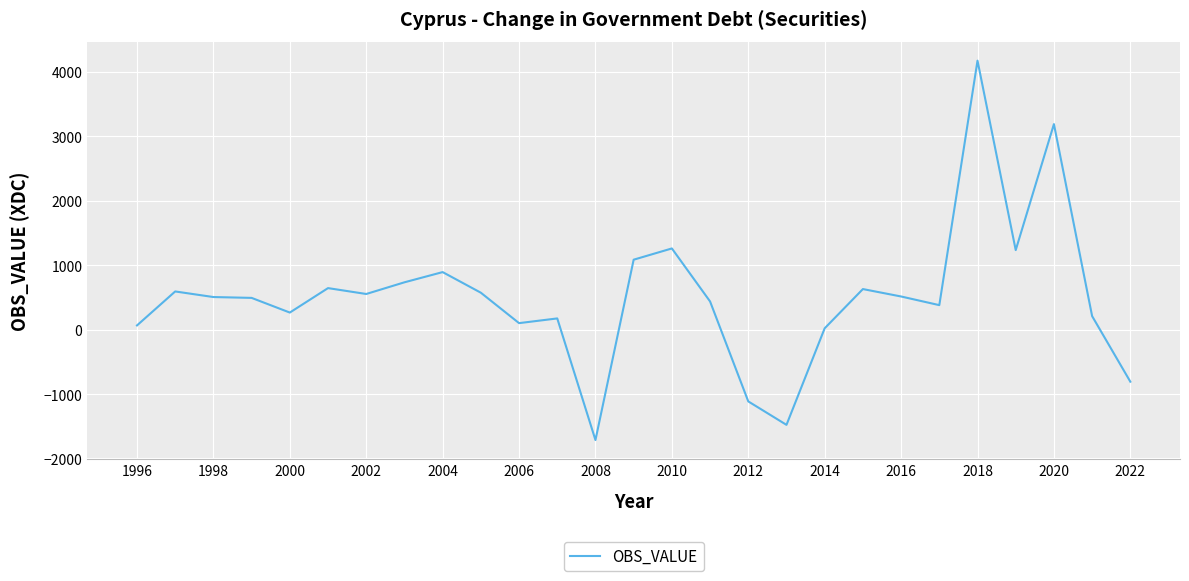

What is the maximum value shown in the chart?

4176.7